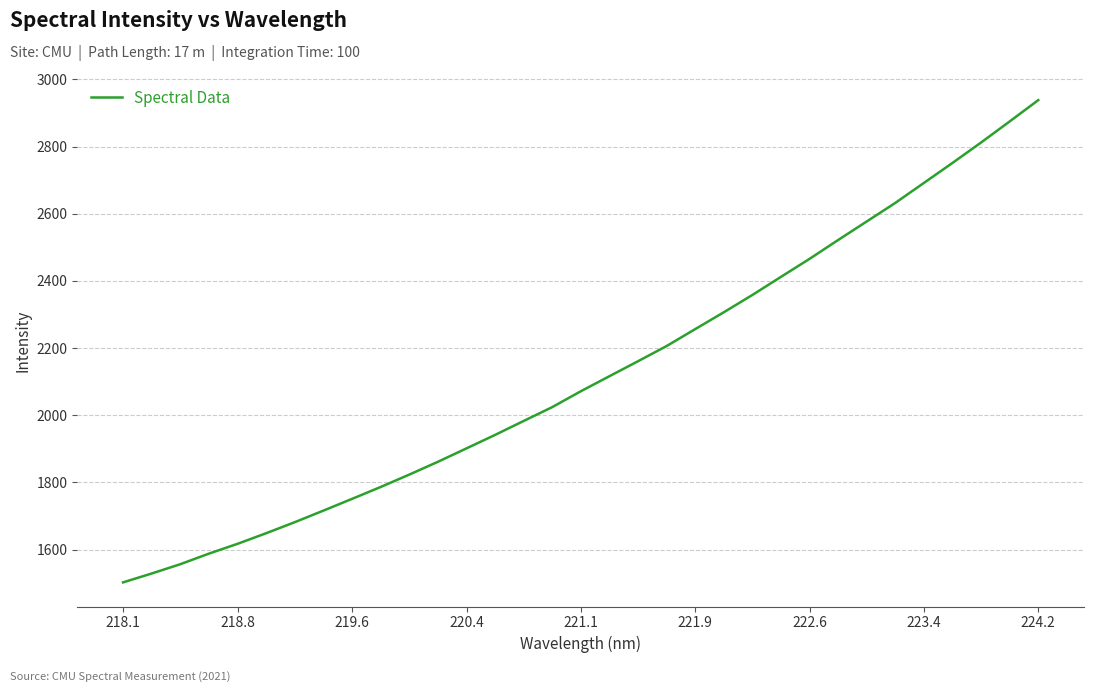

What is the maximum value shown in the chart?

2938.4